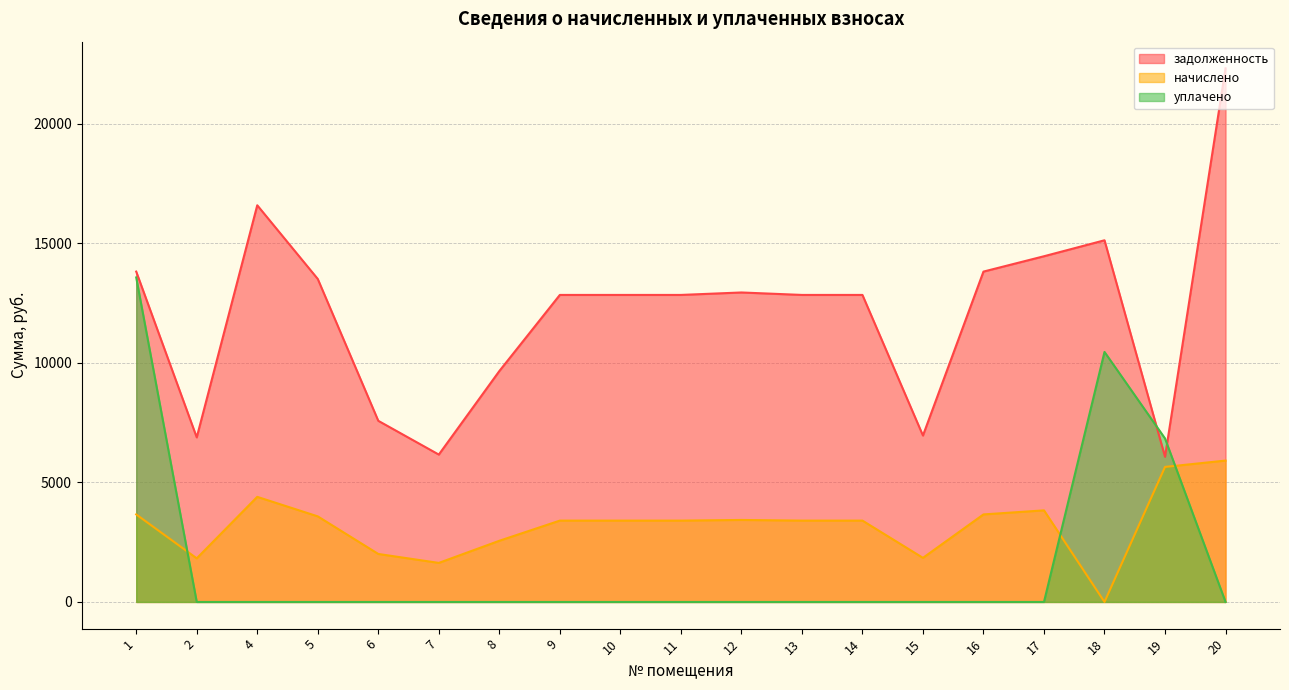

Between which two adjacent categories do уплачено and задолженность first intersect?

18 and 19